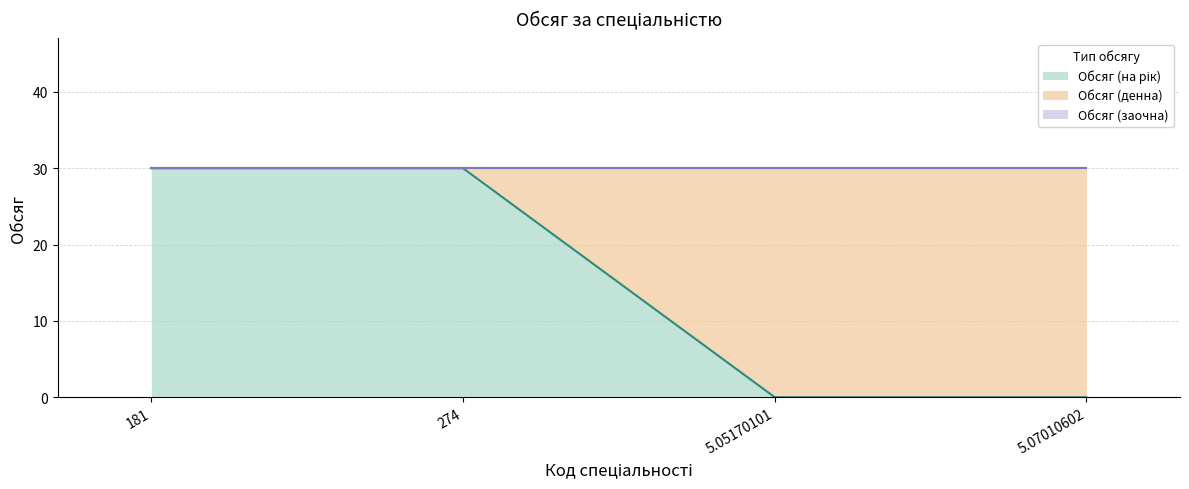

True or false: Обсяг (на рік) and Обсяг (заочна) intersect in this chart.

False